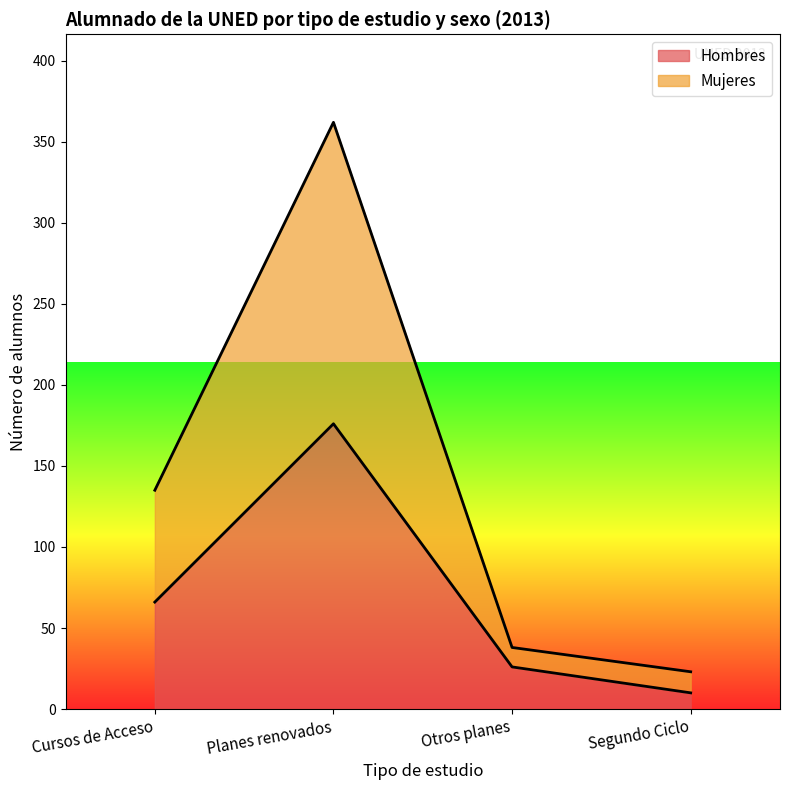

True or false: Hombres and Mujeres intersect in this chart.

False